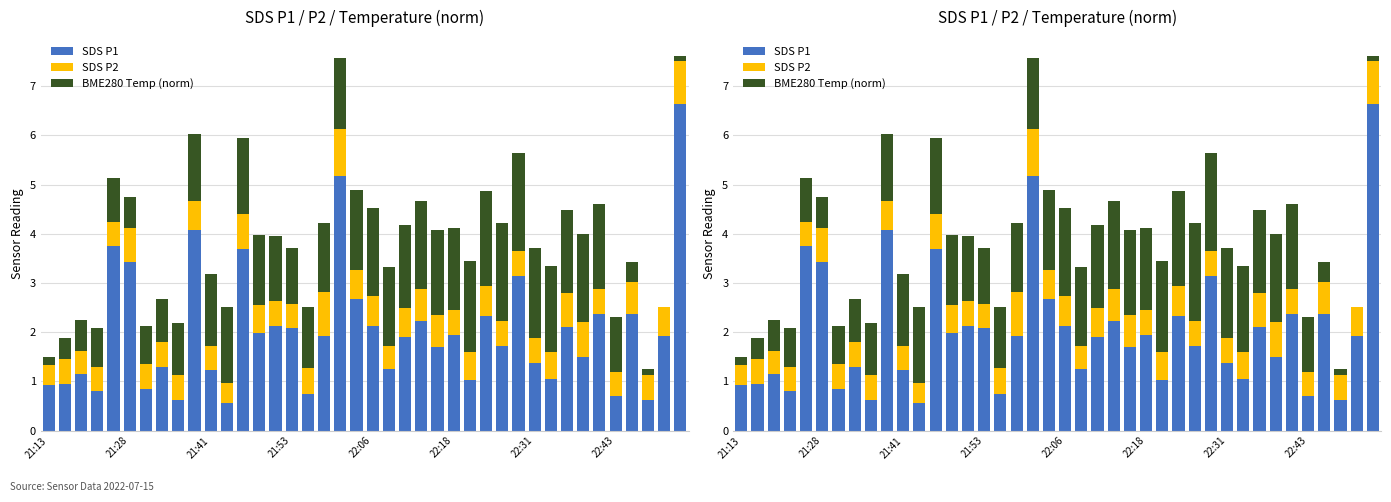

Which series has the largest range (max minus min)?

SDS P1